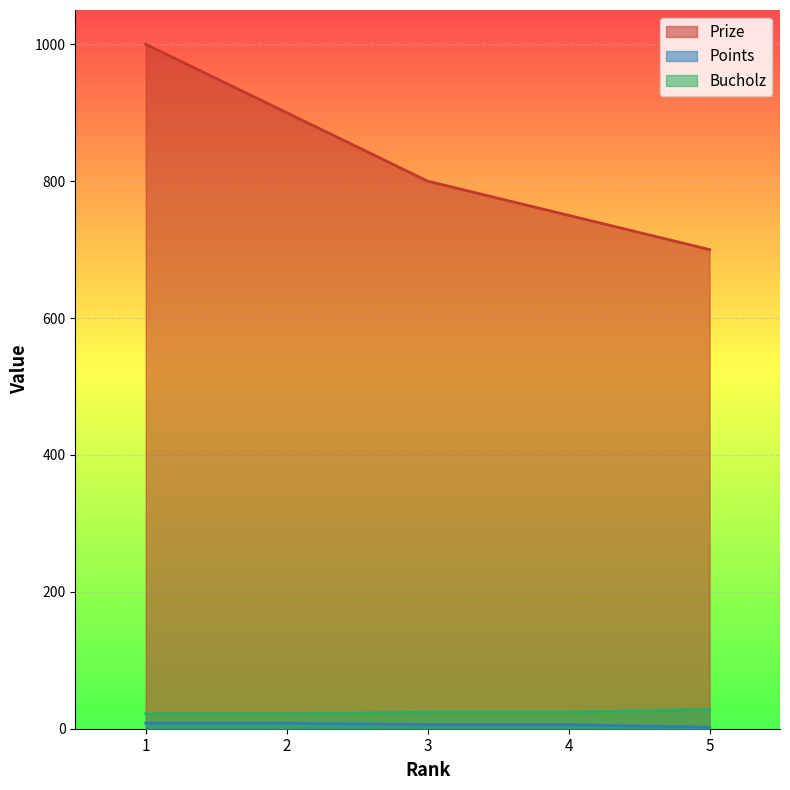

Where is Points nearest to the value 5?

3